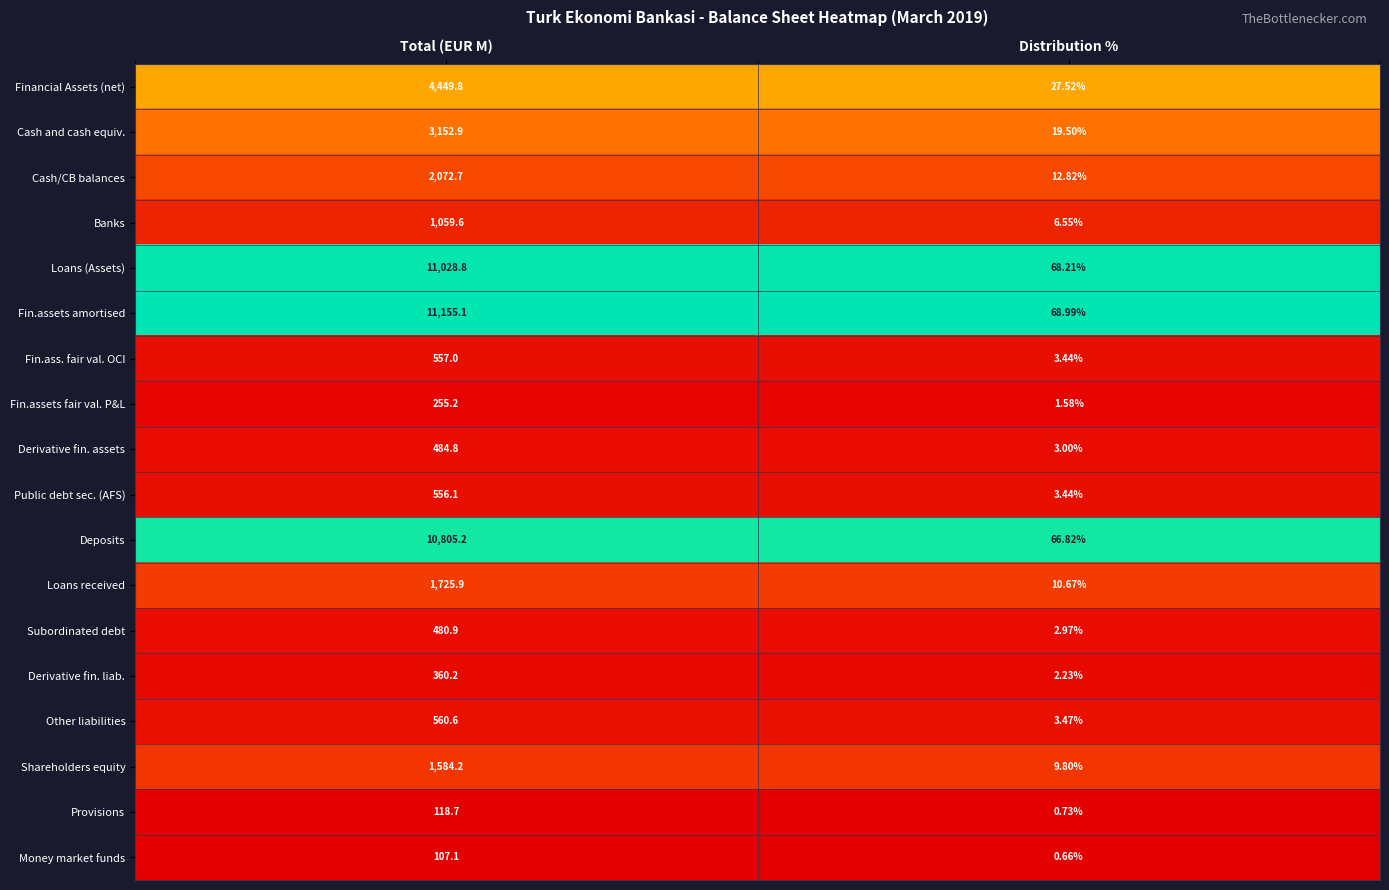

How many series are shown in this chart?

18